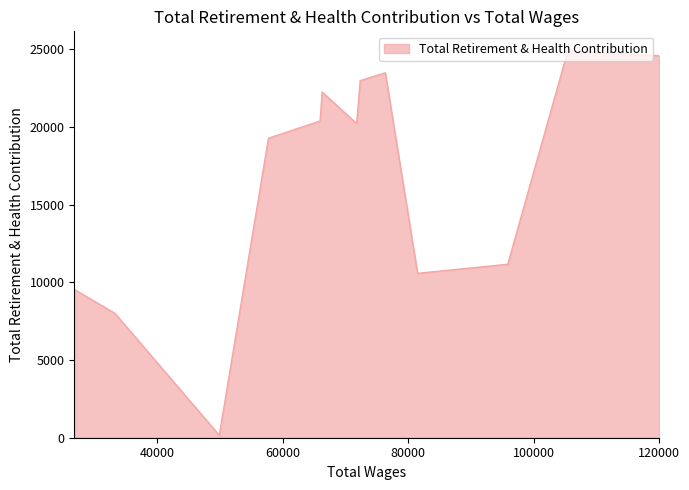

Which category has the highest value across all series?

105464